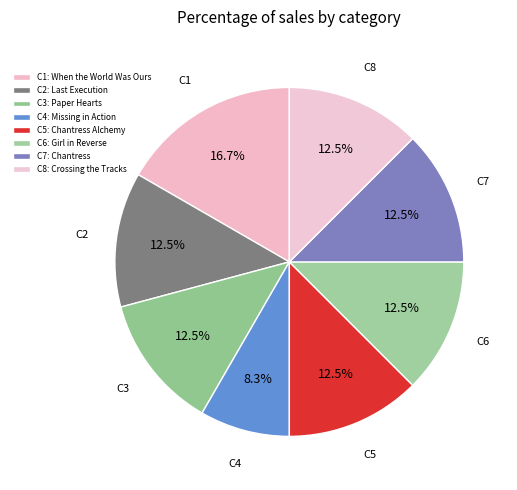

How many segments does this pie chart have?

8